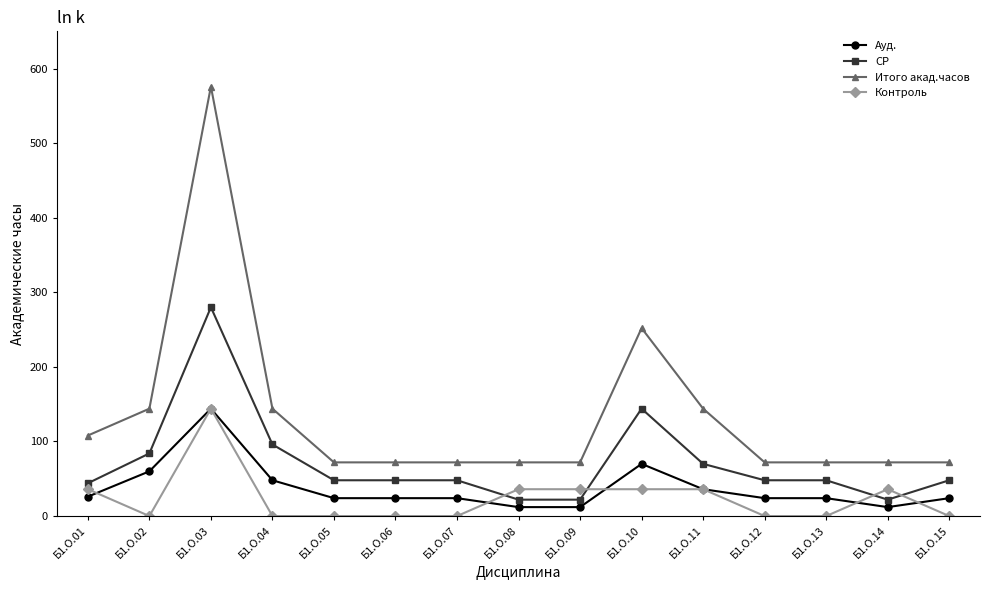

True or false: Ауд. has more than 1 points higher than both neighbors.

True